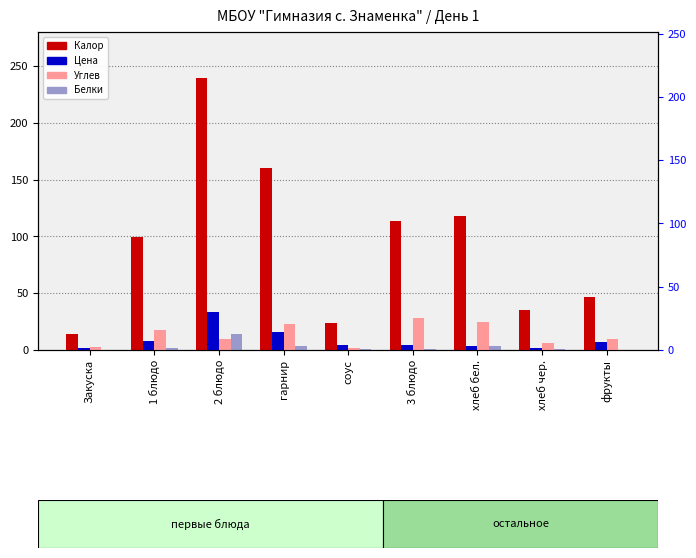

How many values in the Углев series are below 10?

4